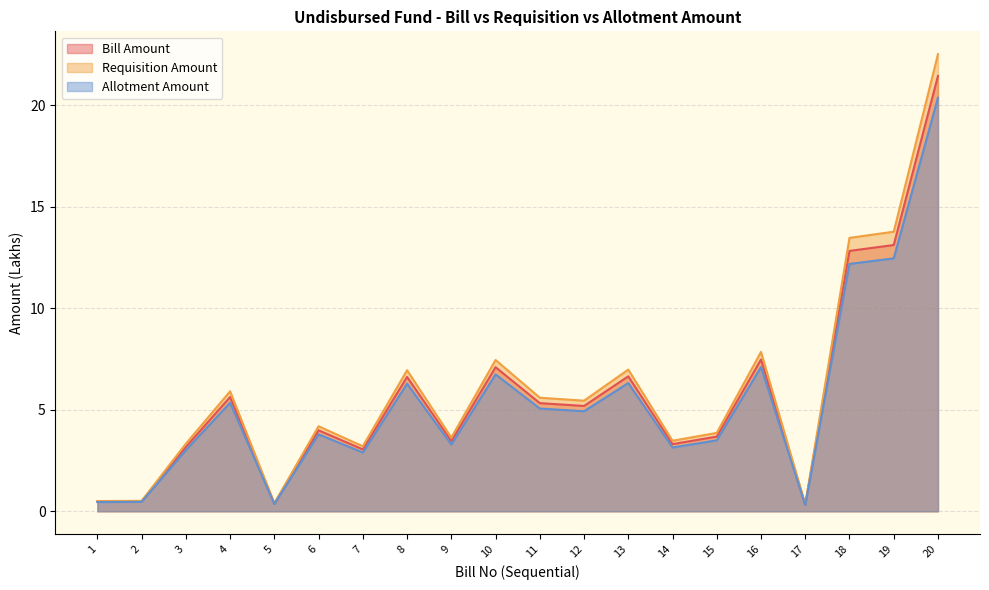

True or false: Allotment Amount and Bill Amount cross at least once.

False